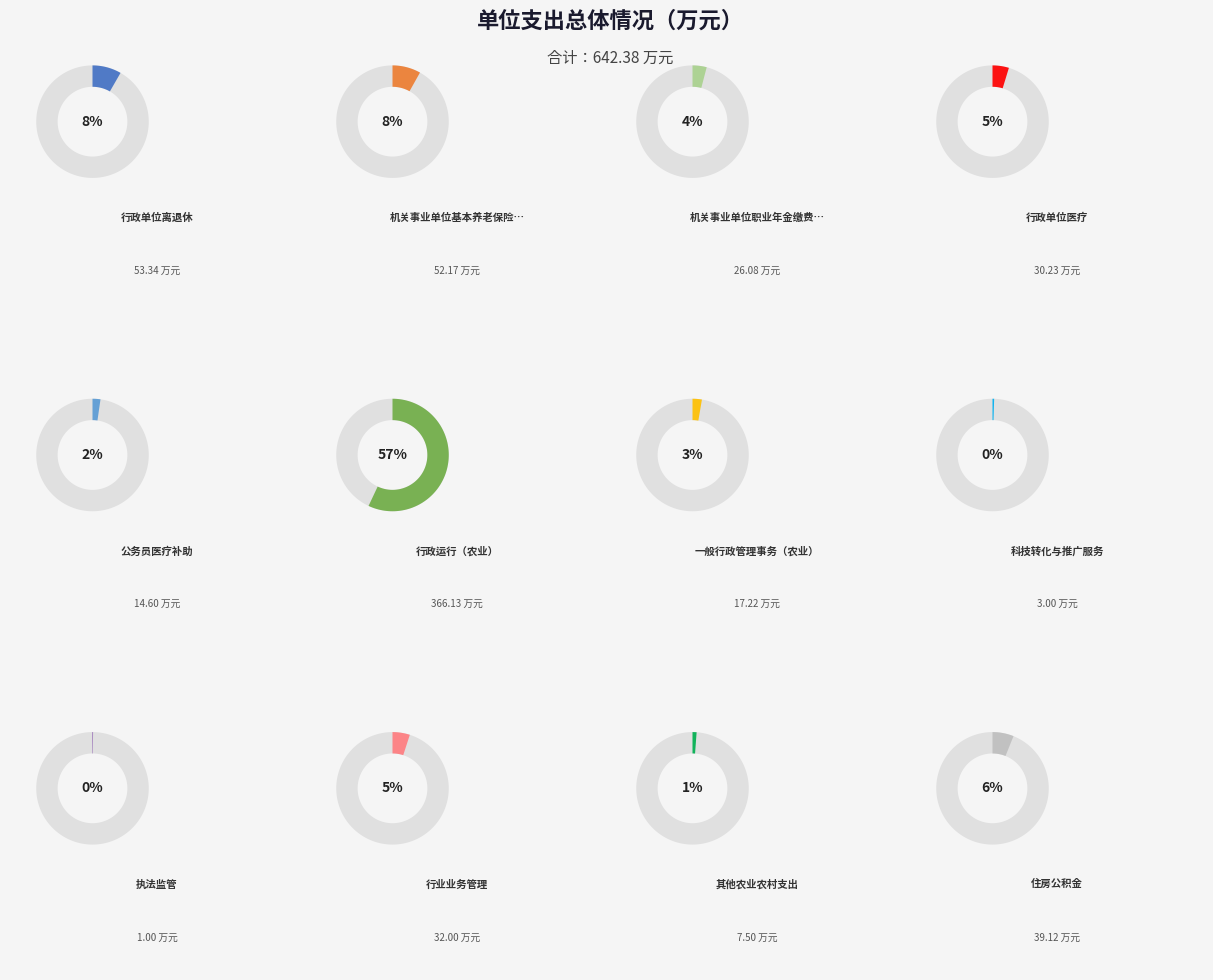

Which slice is the largest?

行政运行（农业）